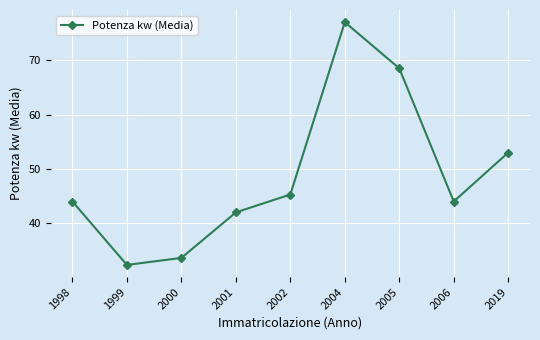

Is this an area chart (filled region under the line)?

No